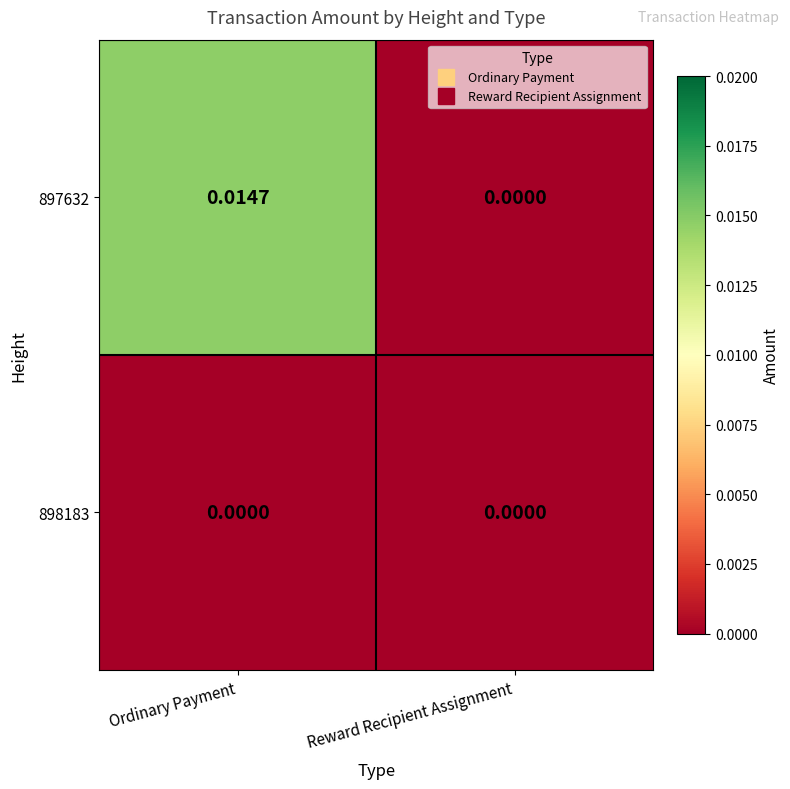

At which label does 897632 reach its minimum?

Reward Recipient Assignment